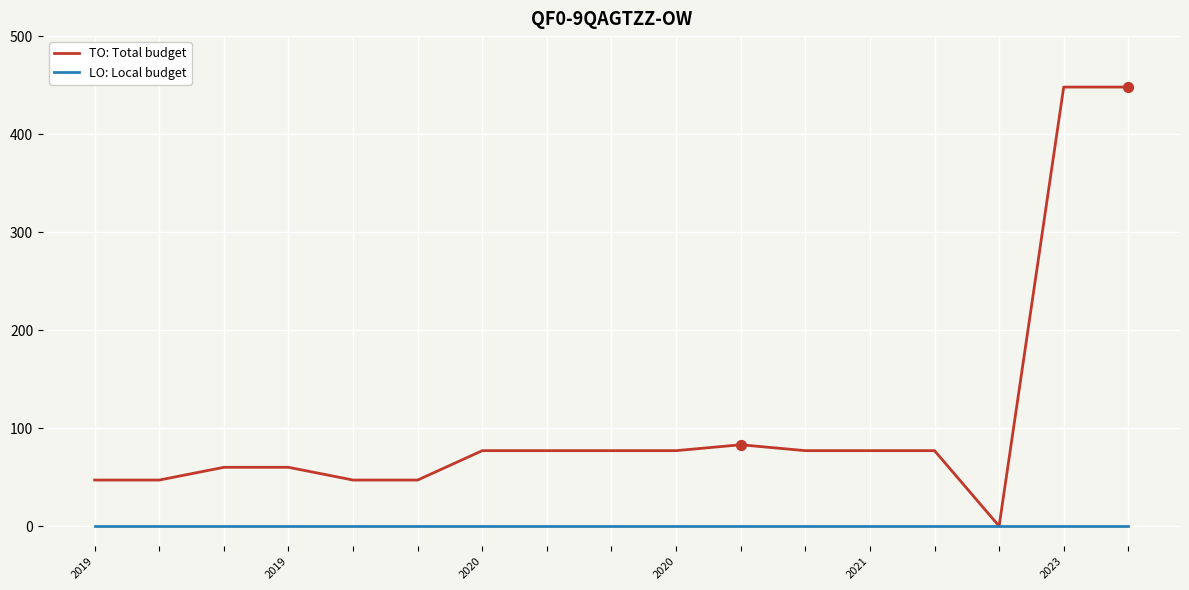

What is the greatest value displayed?

448